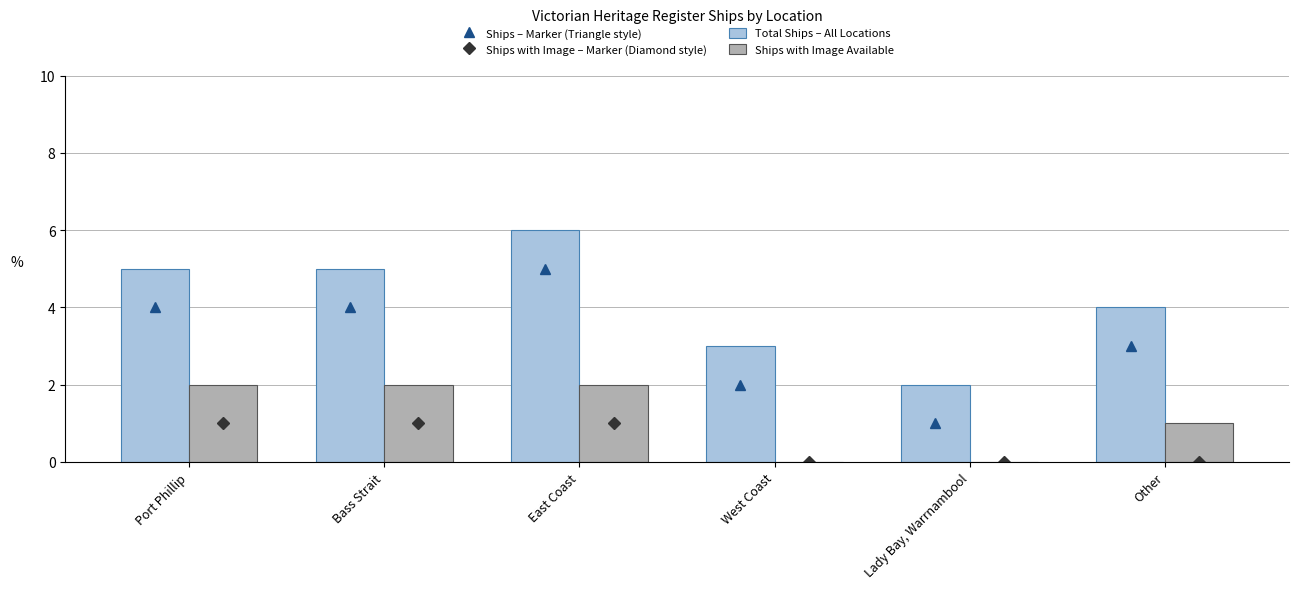

What is the sum of the Ships – Marker (Triangle style) values at East Coast and Port Phillip?

9